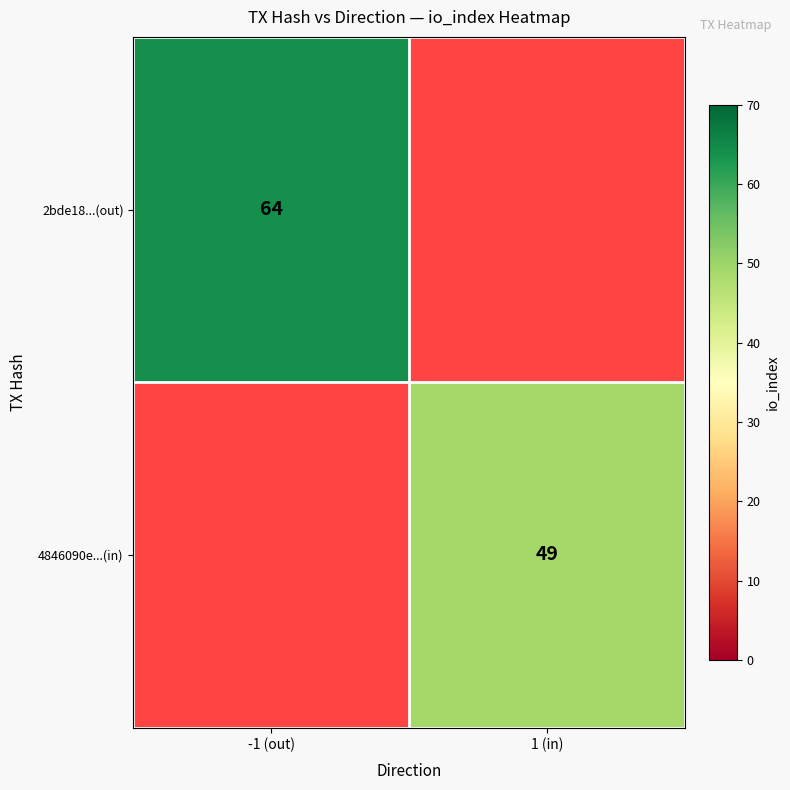

The value of 4846090e...(in) at 1 (in) is 49. True or false?

True